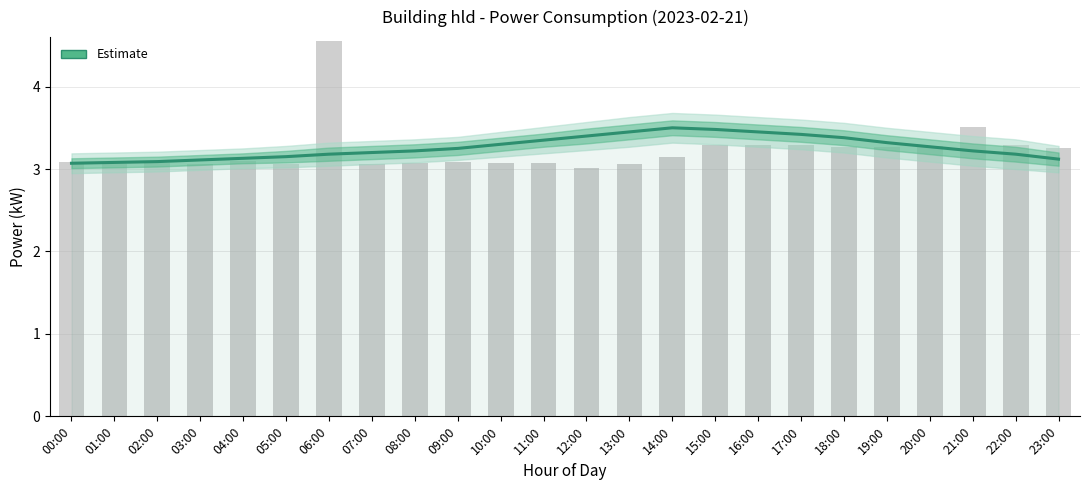

What is the change in value from 01:00 to 13:00?

+0.4